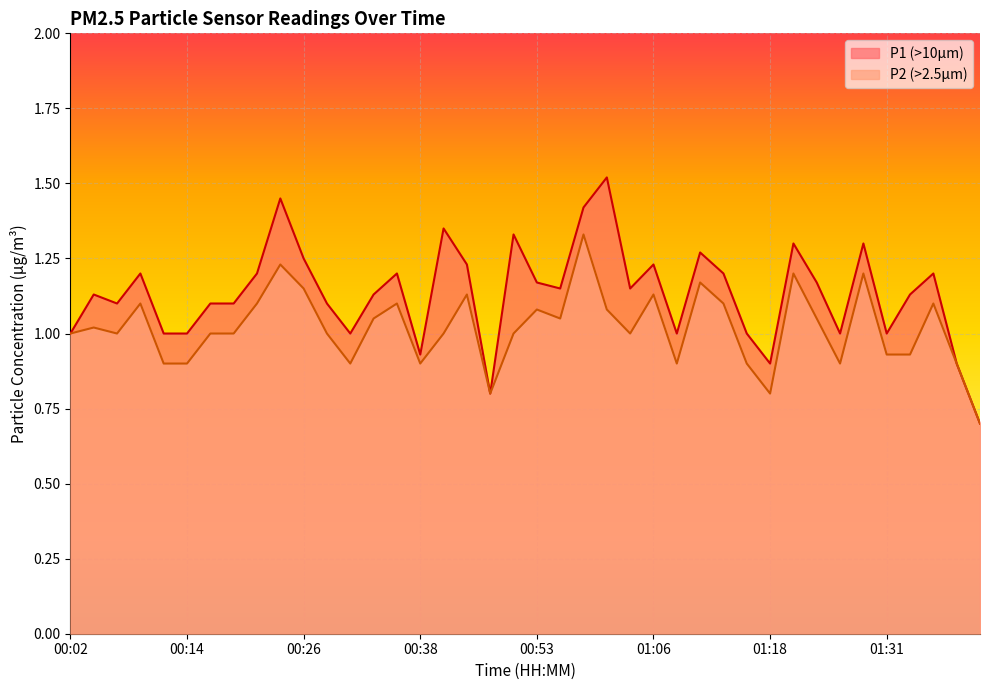

What is the total value across all series at 01:31?

1.9